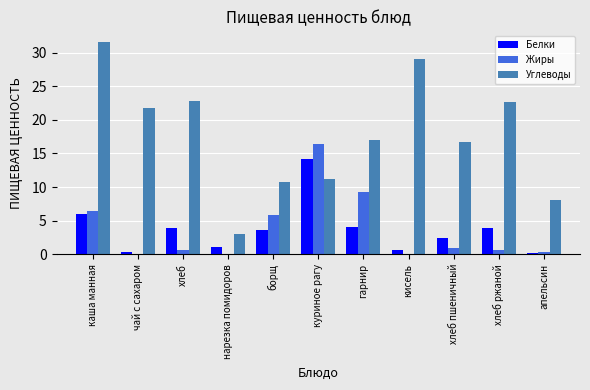

How many groups of bars are there?

11